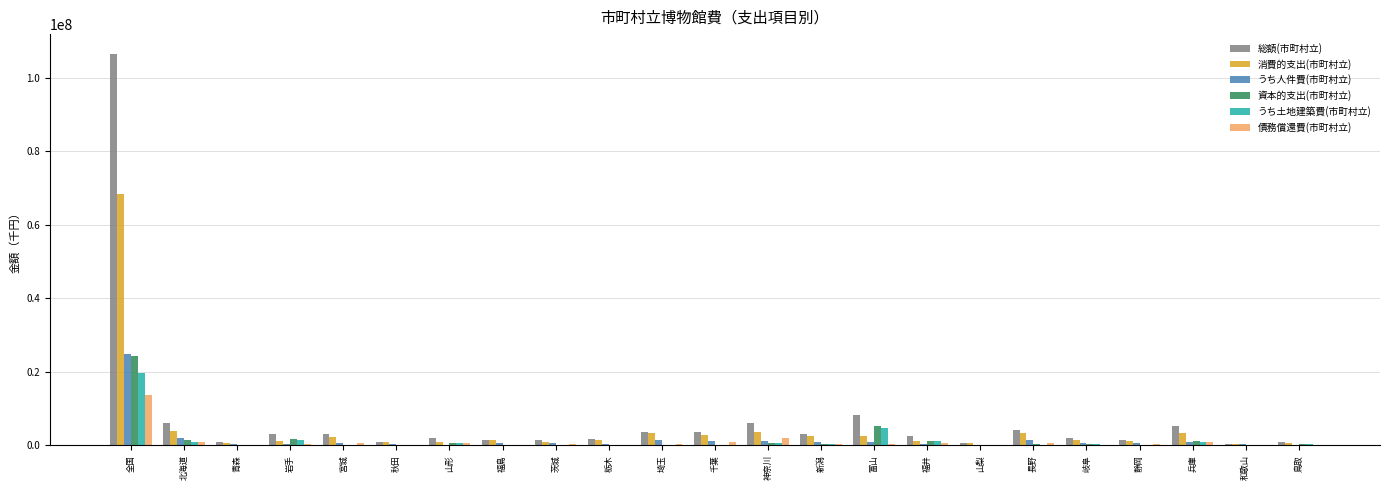

What is the total value across all series at 秋田?

2344715